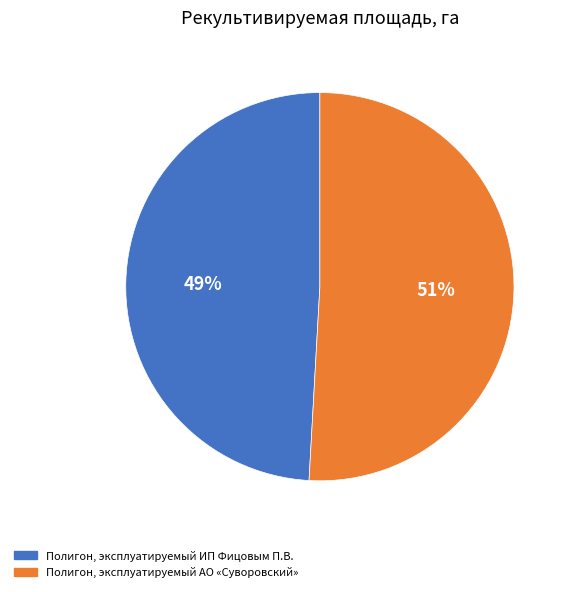

To the nearest percent, what is the combined percentage of Полигон, эксплуатируемый АО «Суворовский» and Полигон, эксплуатируемый ИП Фицовым П.В.?

100%